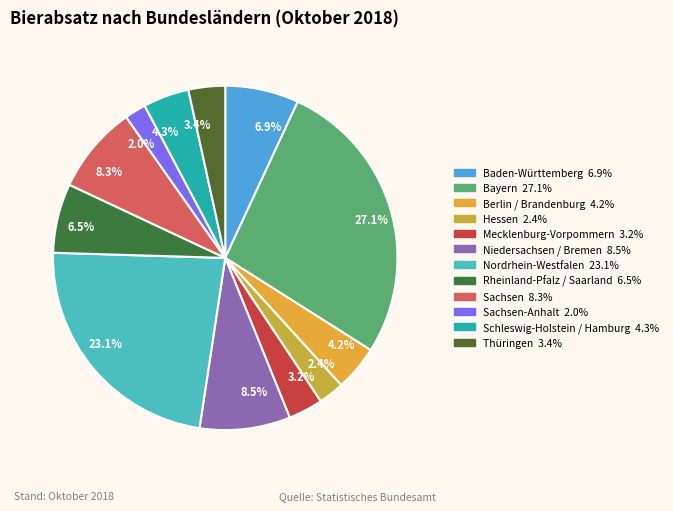

What percentage is NOT represented by 2.4%?

97.6%